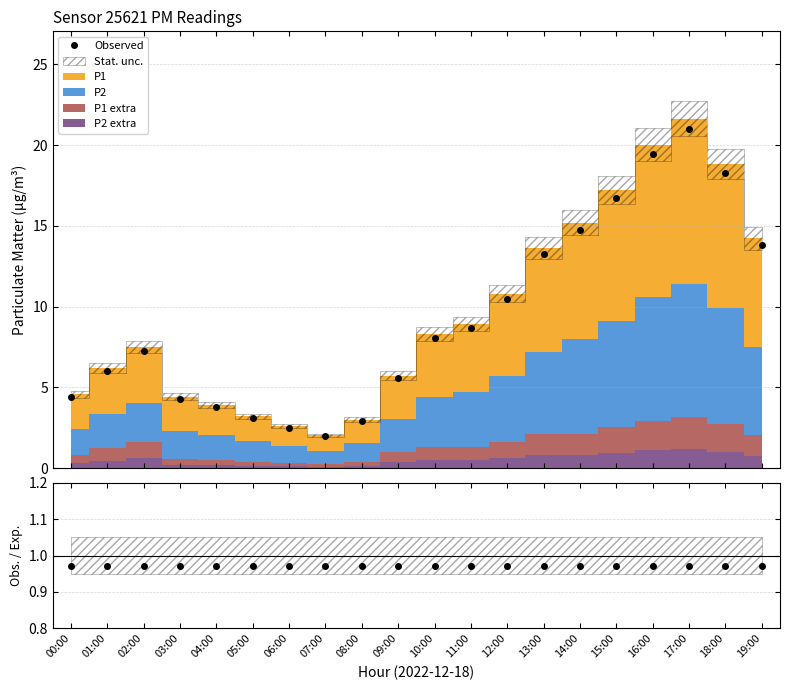

Which series changed the most between 07:00 and 09:00?

Observed